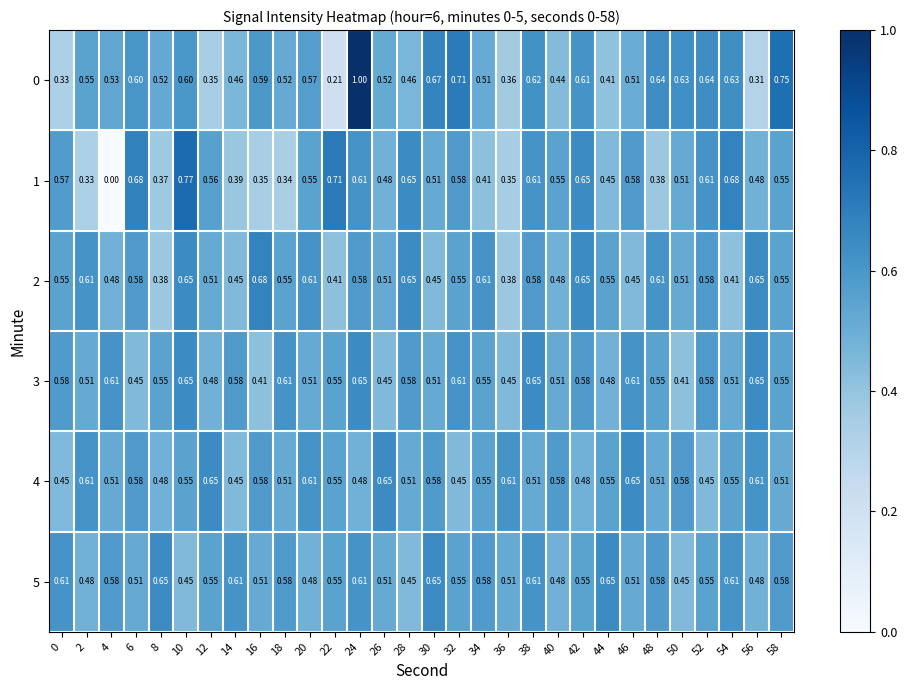

Count the number of categories in the chart.

30